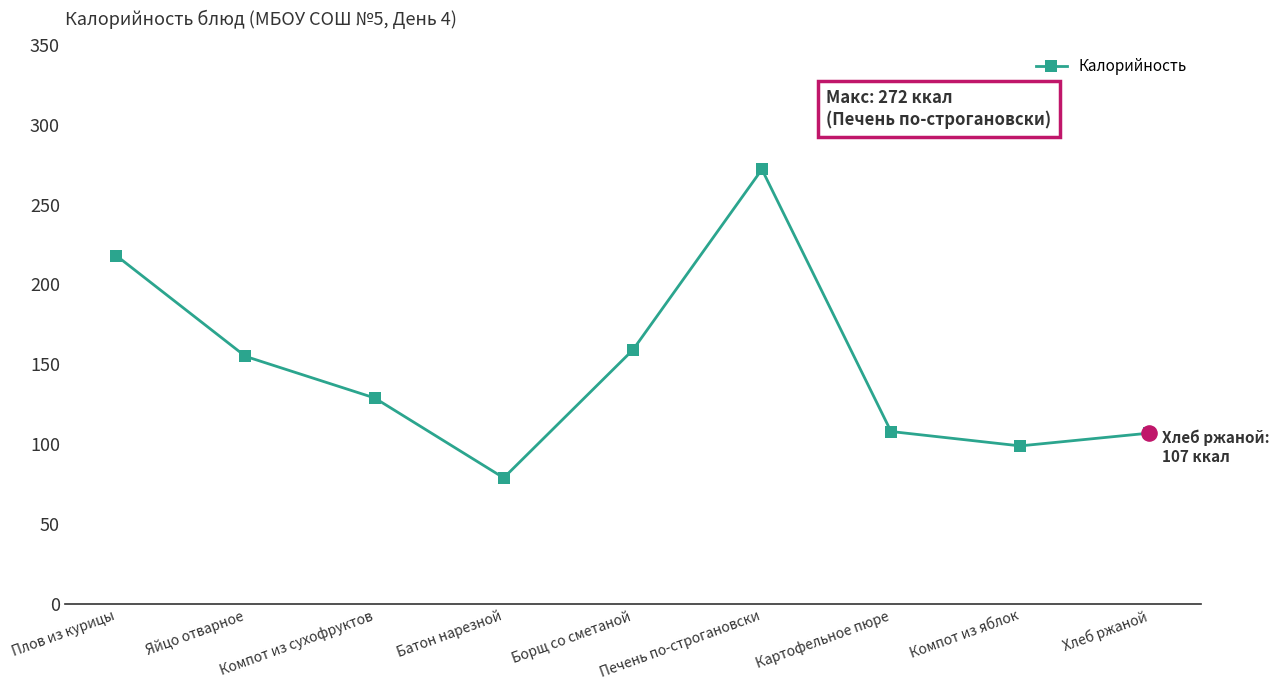

Approximately how many times larger is the value at Яйцо отварное compared to Компот из яблок?

1.6